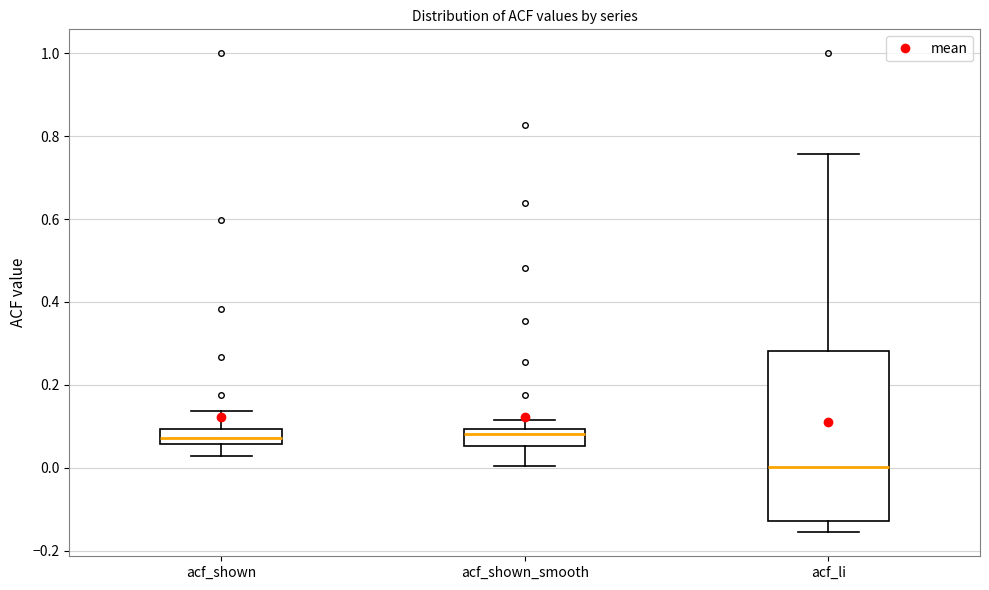

Where does the lower whisker of the box for acf_shown end on the y-axis? The values are not printed on the chart, so give them approximately, as read against the axis.

0.02